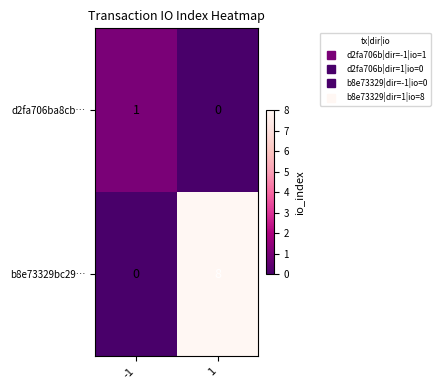

Which series has the widest spread of values?

b8e73329bc29…